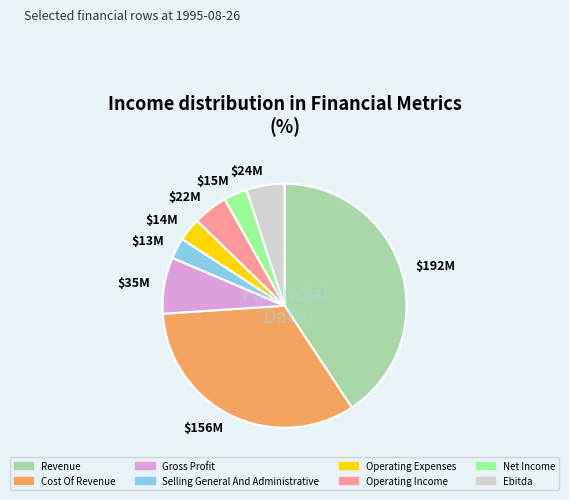

Which slice is the largest?

$192M